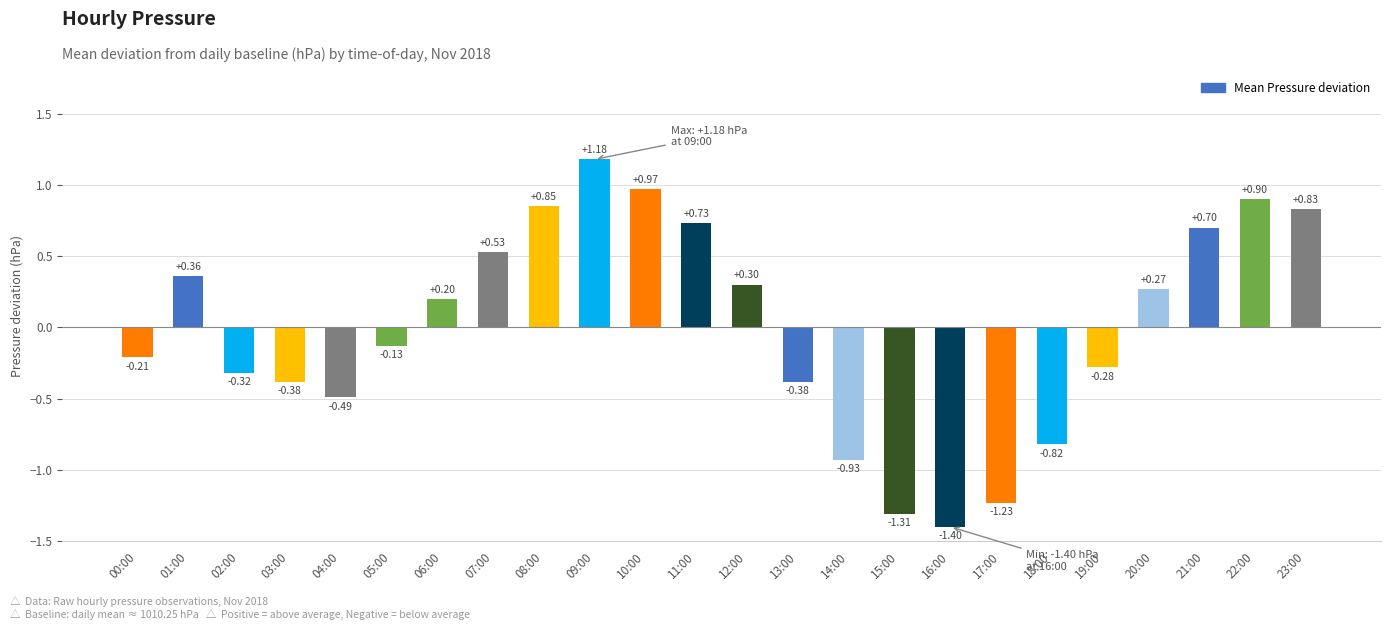

What position from the left is 21:00?

22